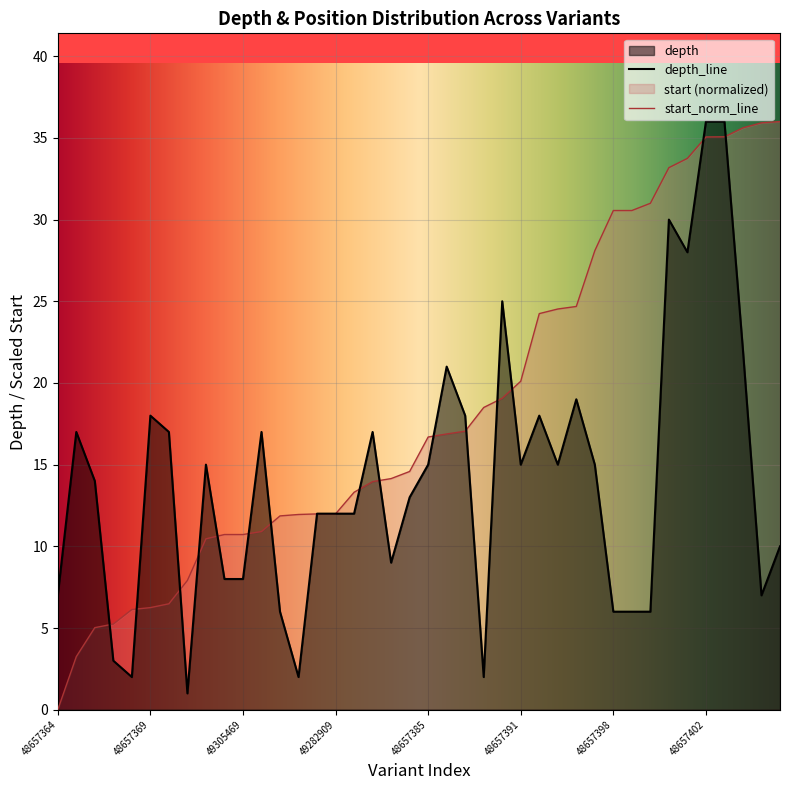

Reading left to right, what are all the values shown in this chart?

depth: 7.0	17.0	14.0	3.0	2.0	18.0	17.0	1.0	15.0	8.0	8.0	17.0	6.0	2.0	12.0	12.0	12.0	17.0	9.0	13.0	15.0	21.0	18.0	2.0	25.0	15.0	18.0	15.0	19.0	15.0	6.0	6.0	6.0	30.0	28.0	36.0	36.0	22.0	7.0	10.0
start: 0.0	3.2	5.0	5.2	6.1	6.2	6.5	7.9	10.5	10.7	10.7	10.9	11.9	11.9	12.0	12.0	13.3	14.0	14.1	14.6	16.7	16.9	17.0	18.5	19.1	20.1	24.2	24.5	24.7	28.1	30.6	30.6	31.0	33.2	33.7	35.1	35.1	35.6	35.9	36.0